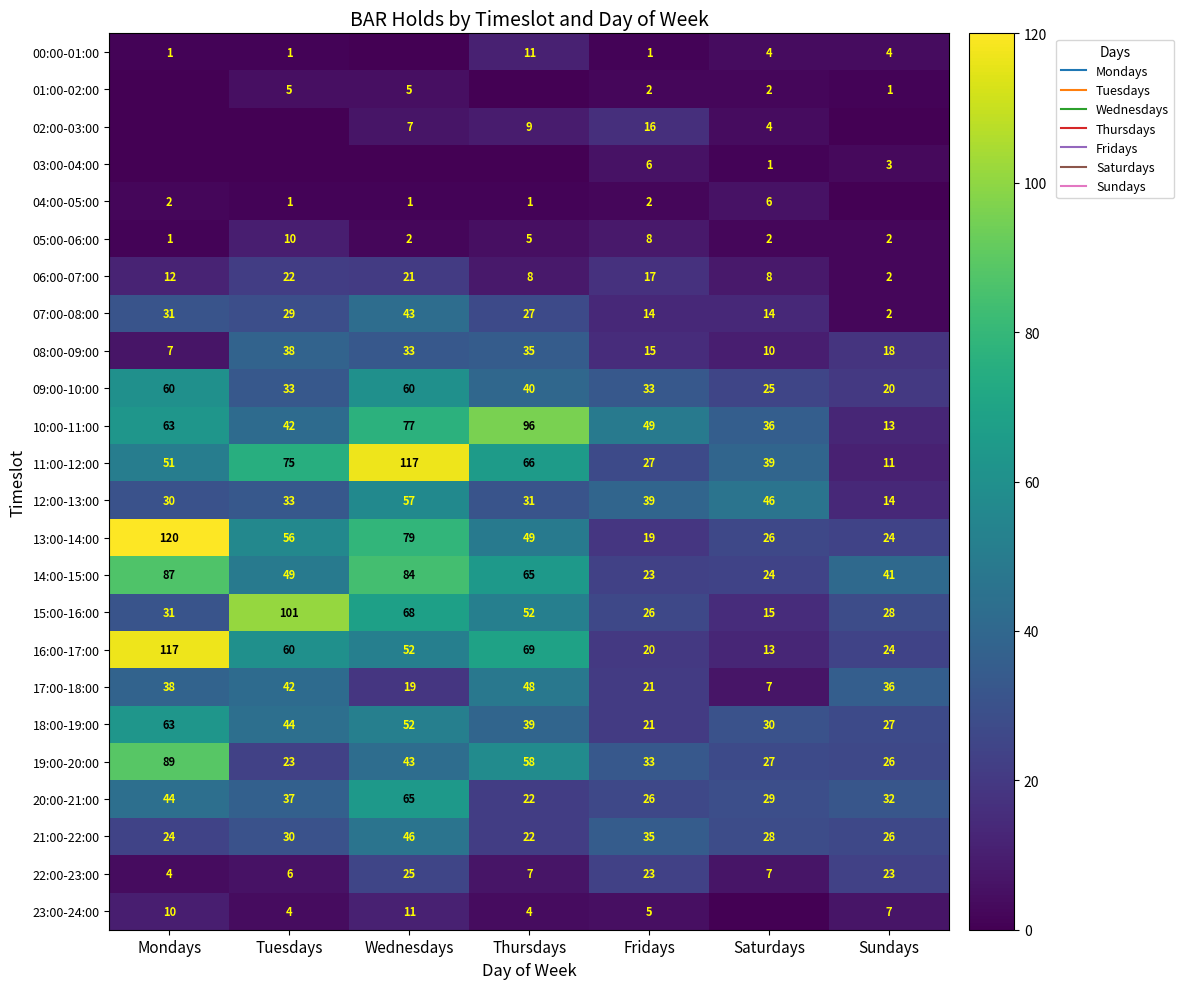

What is the maximum value shown in the chart?

120